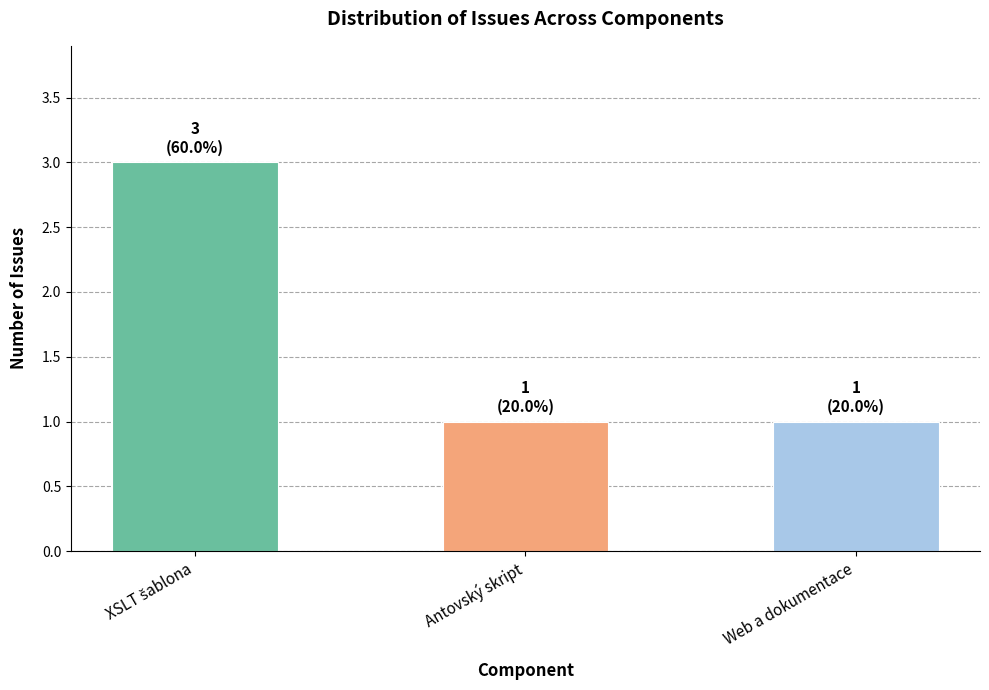

Are the bars grouped side by side (vs. stacked)?

No